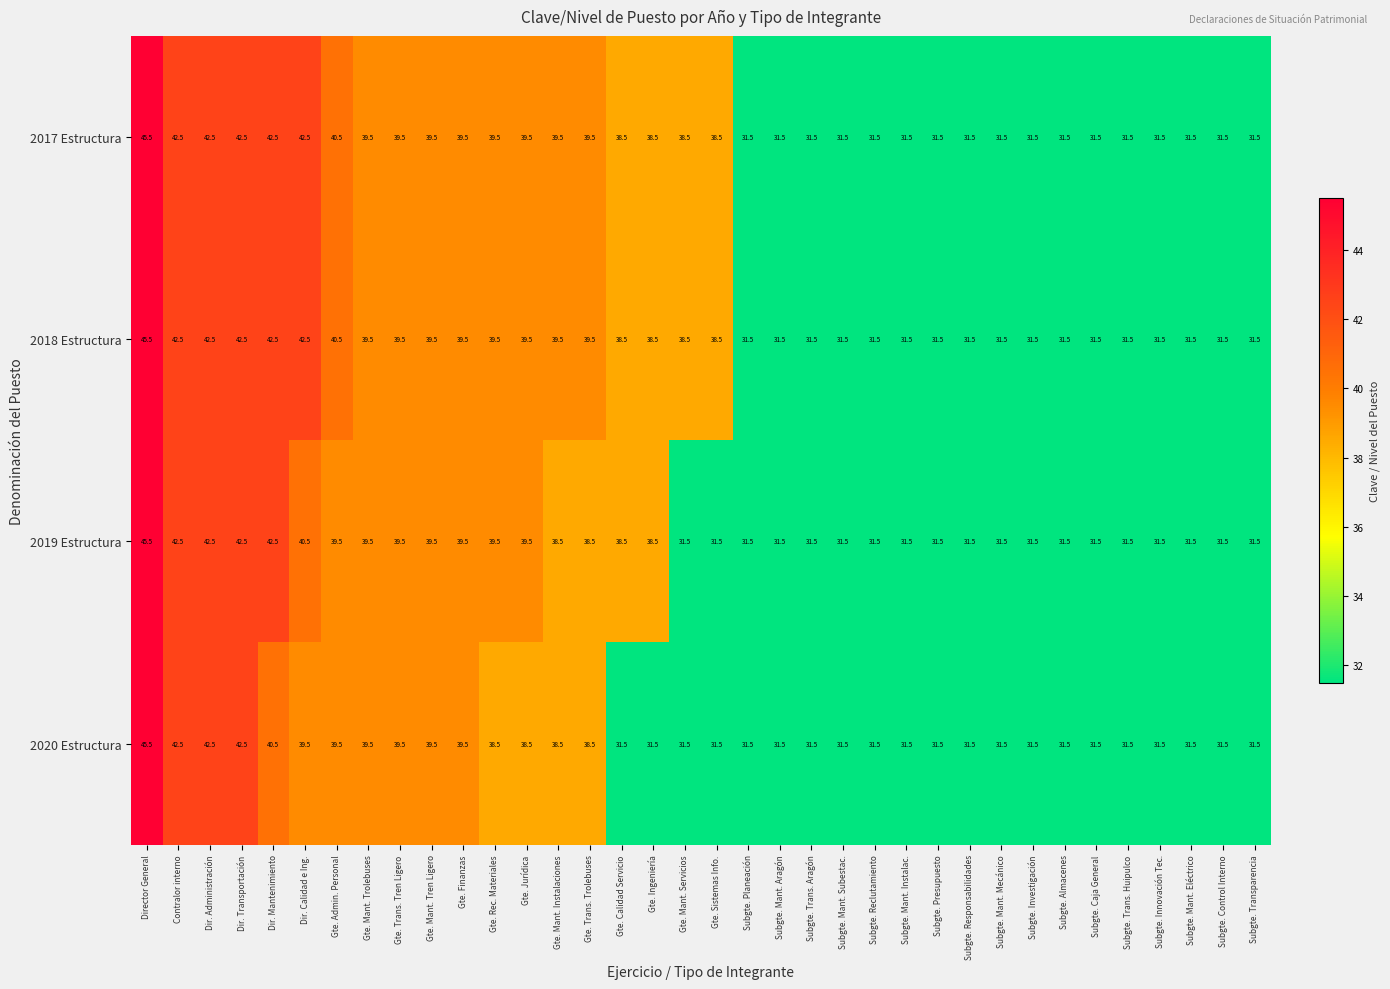

What is the average value of the 2020 Estructura series?

35.2